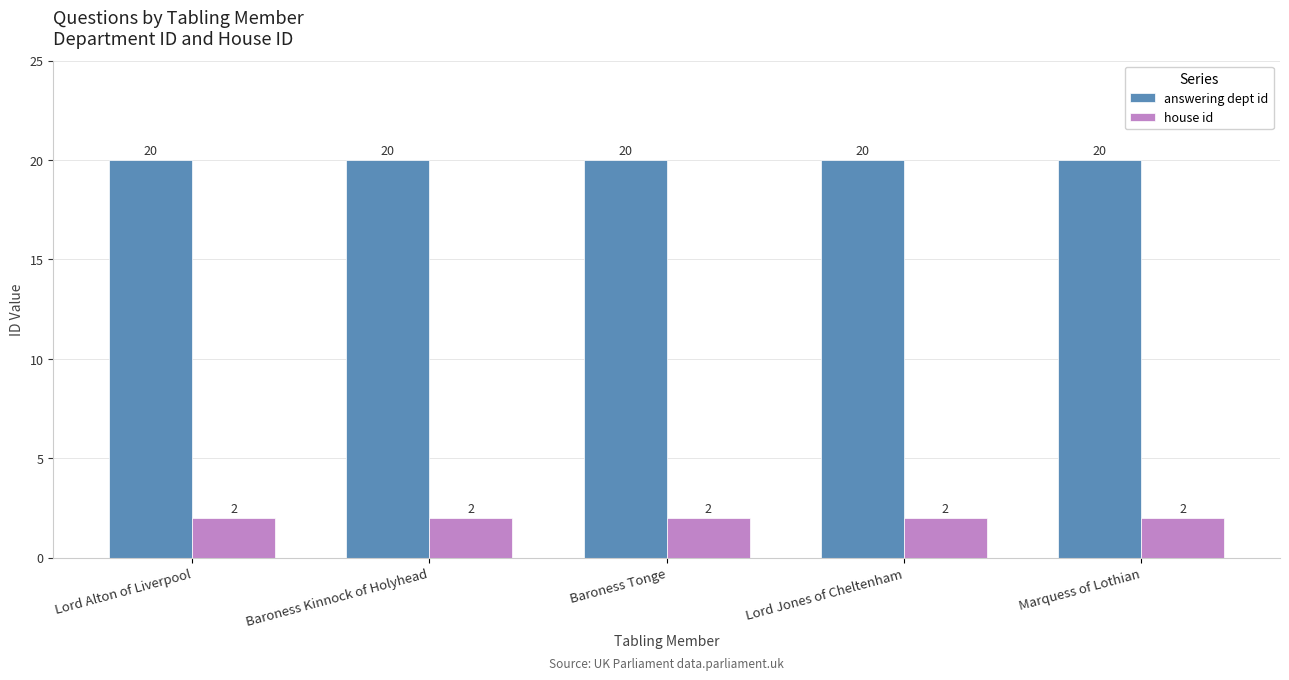

What is the value of the house id bar at the 4th from the left?

2